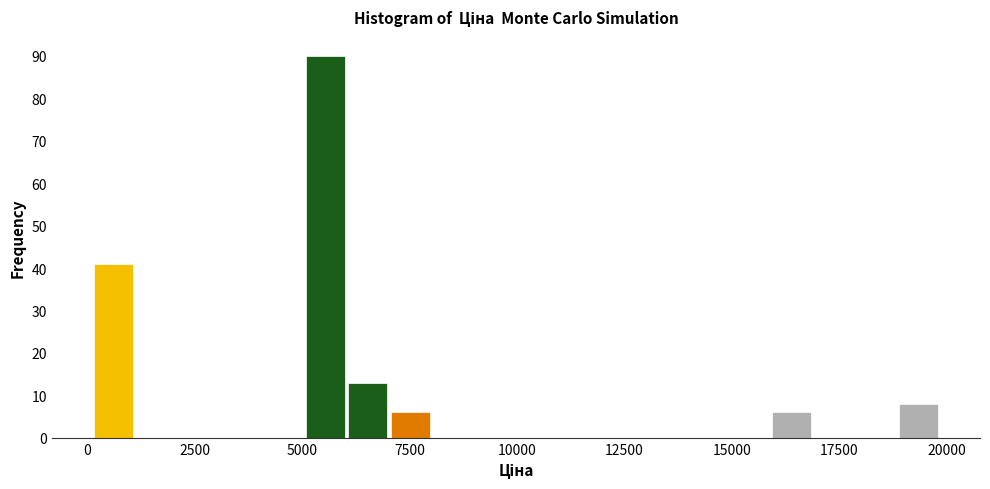

Around what value on the x-axis is the tallest bar? Give the approximate position of its centre, as read against the axis.

5500